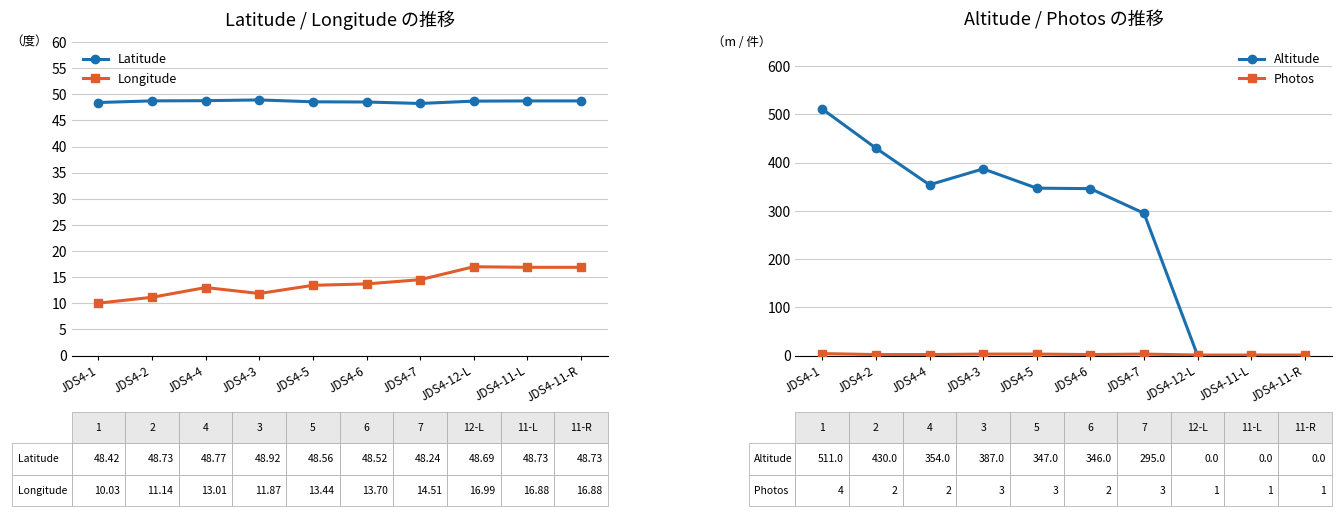

What is the value of the Longitude point at the 6th from the left?

13.7